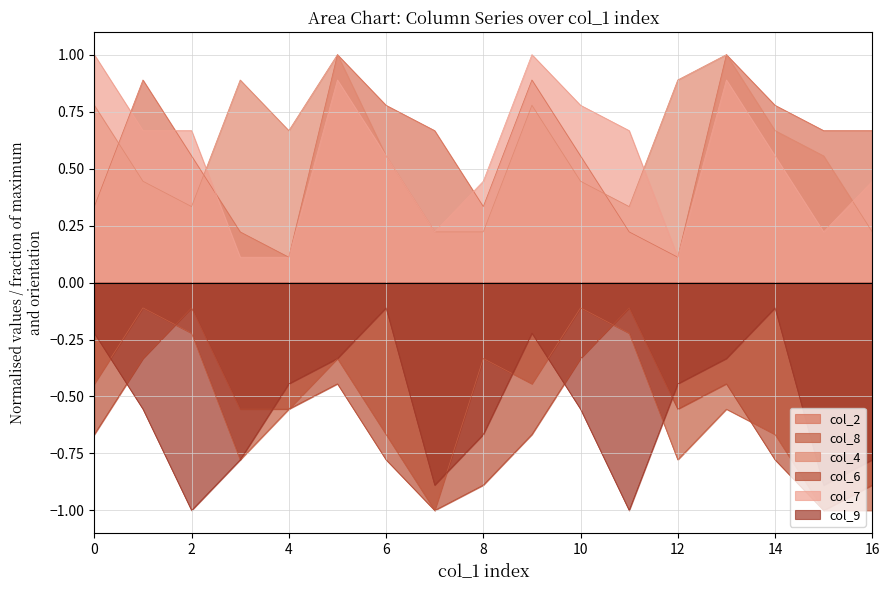

Is the value of col_2 at 12 greater than the value of col_9 at 14?

Yes